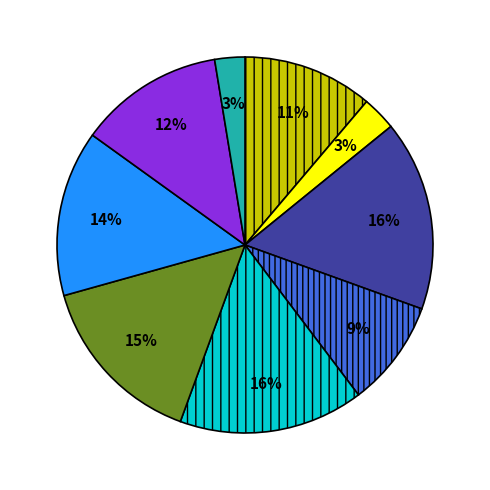

Is there a majority slice in this chart?

No